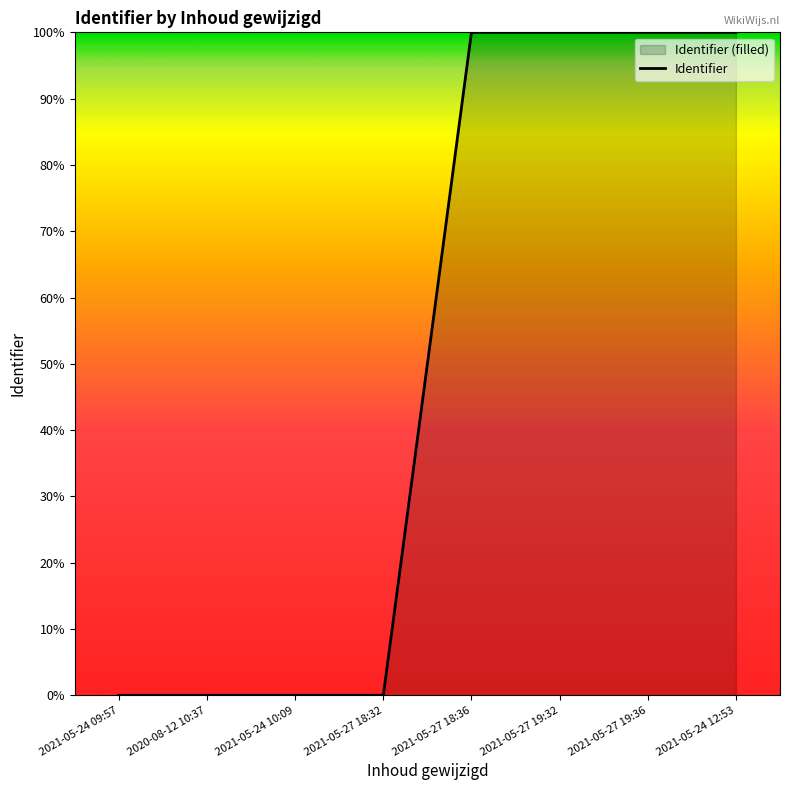

Reading left to right, list all the values displayed in this chart.

0.0	0.0	0.0	0.0	100.0	100.0	100.0	100.0